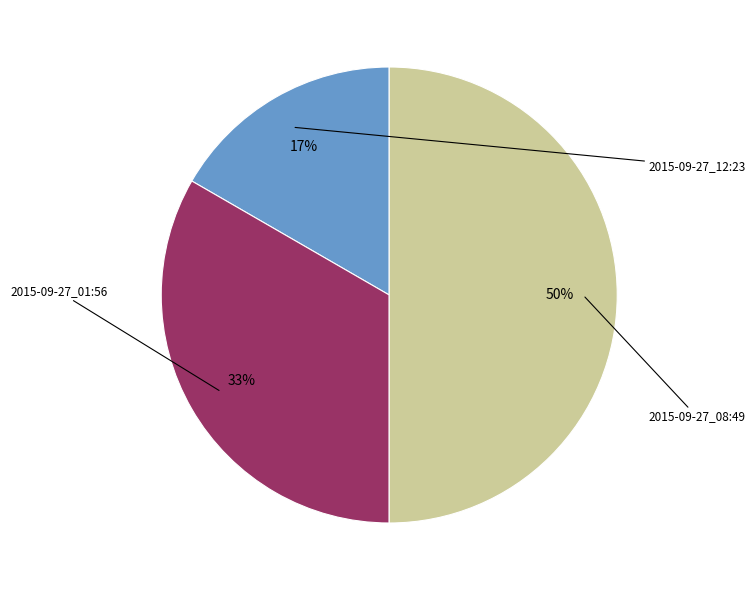

To the nearest percent, what is the difference between the largest and smallest slice percentages?

33%